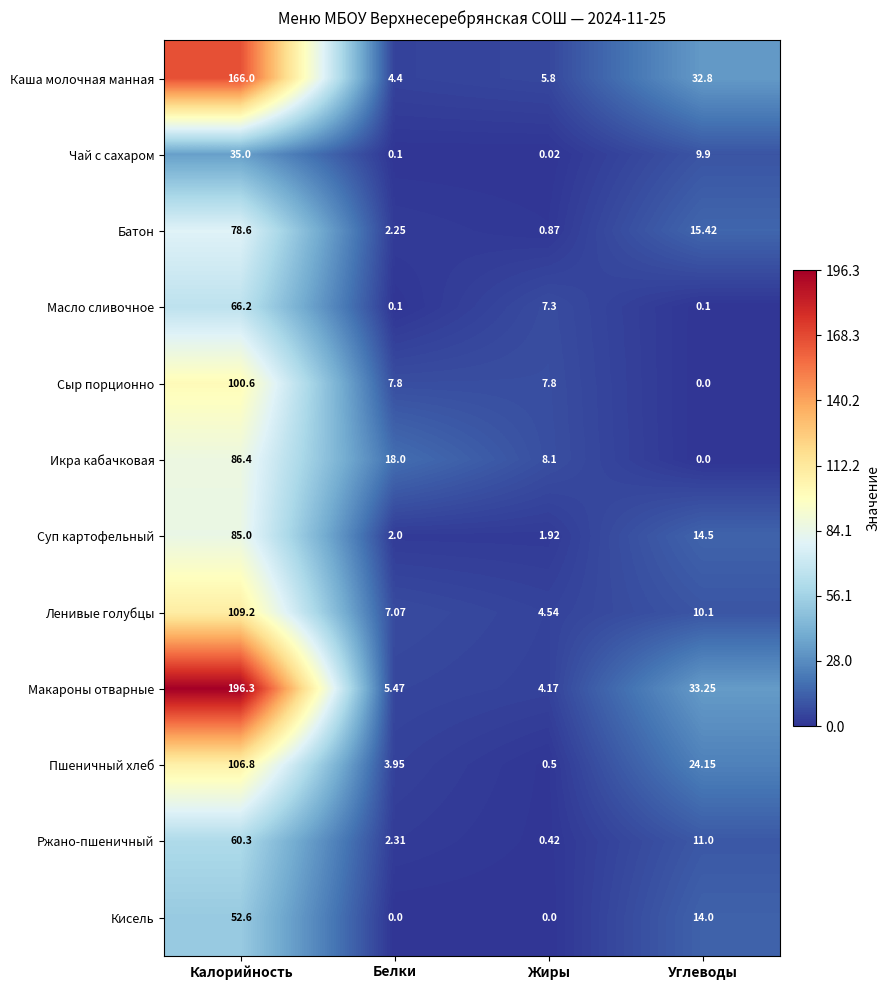

At which label does Сыр порционно first exceed 7?

Калорийность